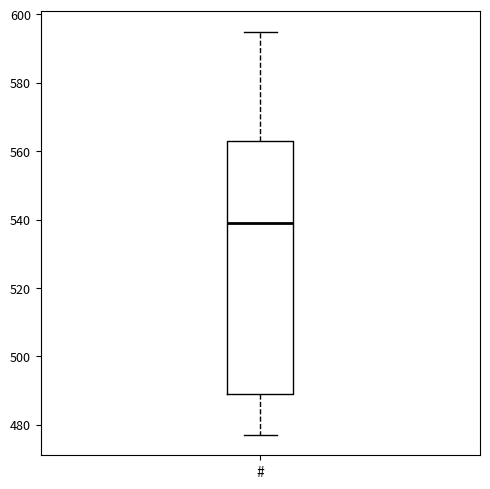

Where does the upper whisker of the box for # end on the y-axis? The values are not printed on the chart, so give them approximately, as read against the axis.

596